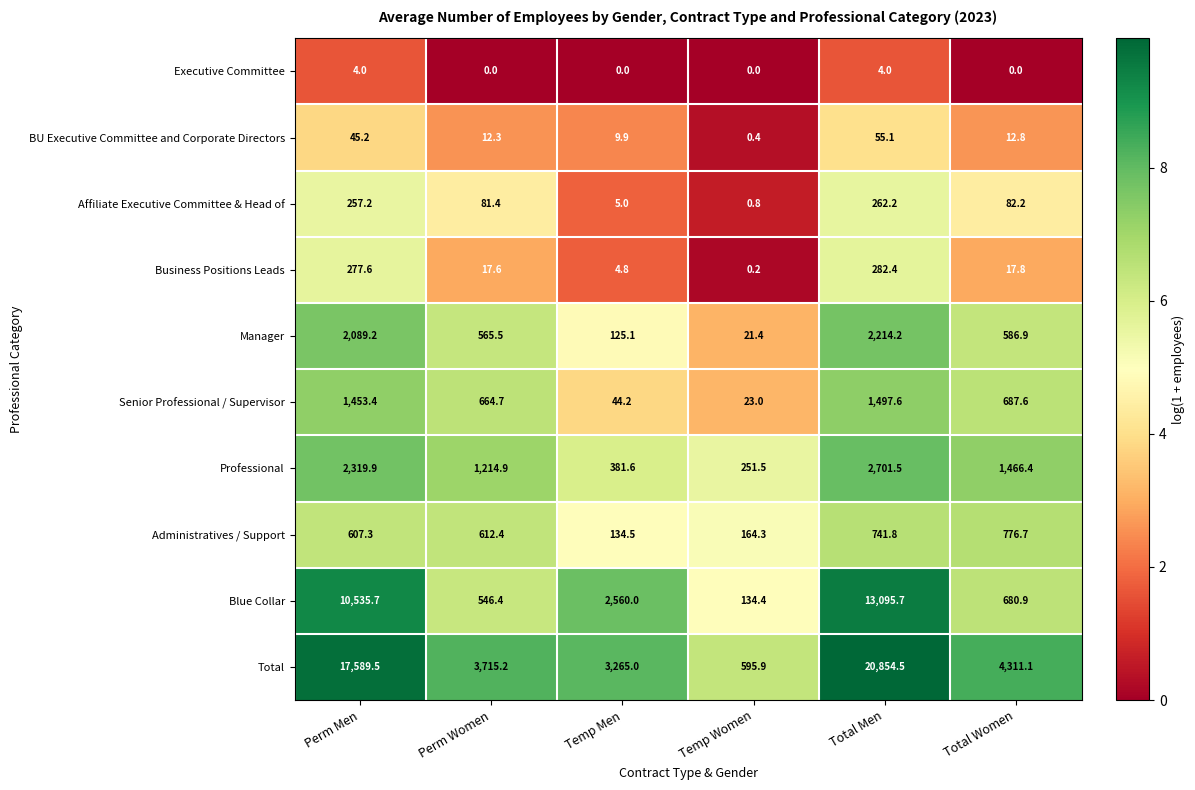

What is the total value across all series at Temp Men?

6530.1